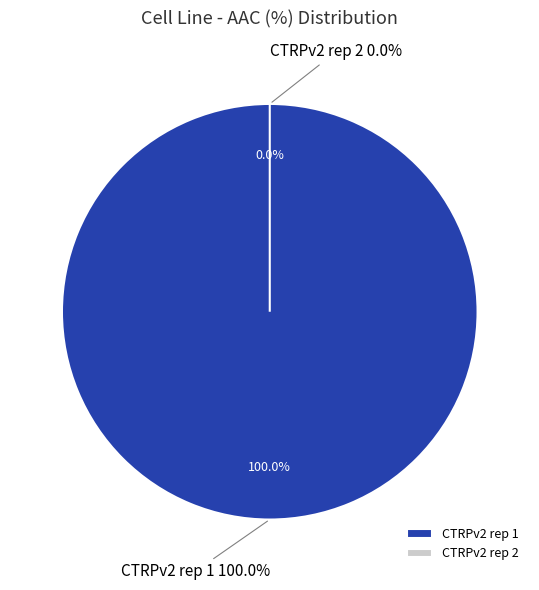

To the nearest percent, what is the combined percentage of CTRPv2 rep 1 and CTRPv2 rep 2?

100%